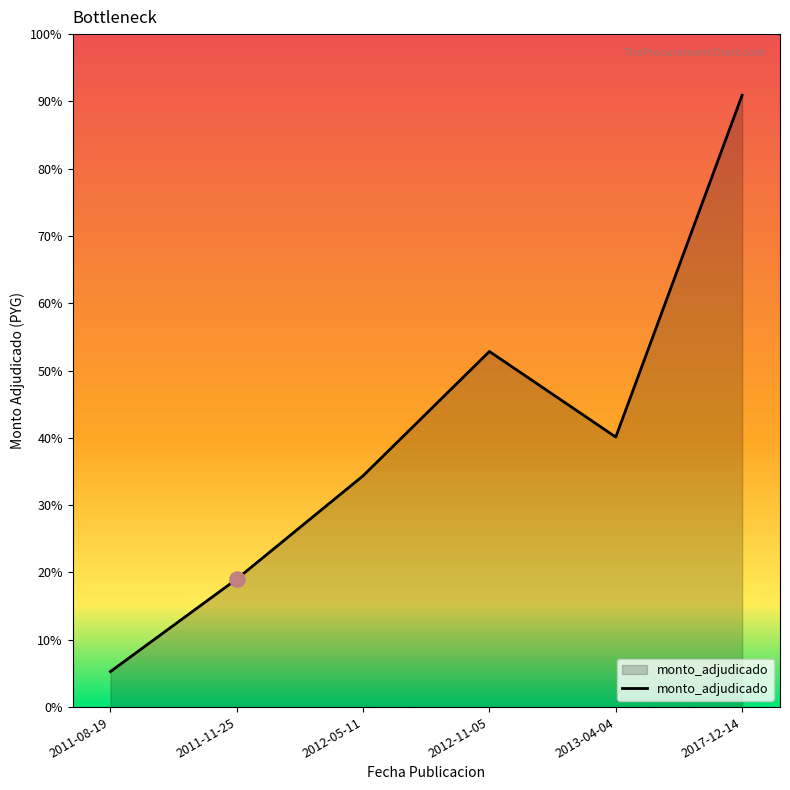

Approximately how many times larger is the value at 2012-11-05 compared to 2013-04-04?

1.3